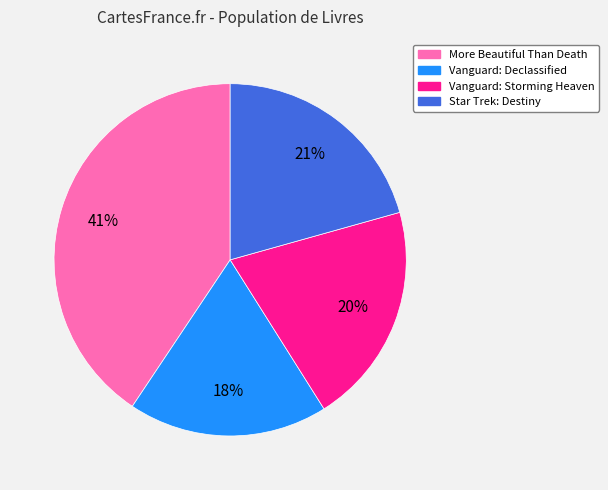

Is Vanguard: Declassified the majority of the pie?

No